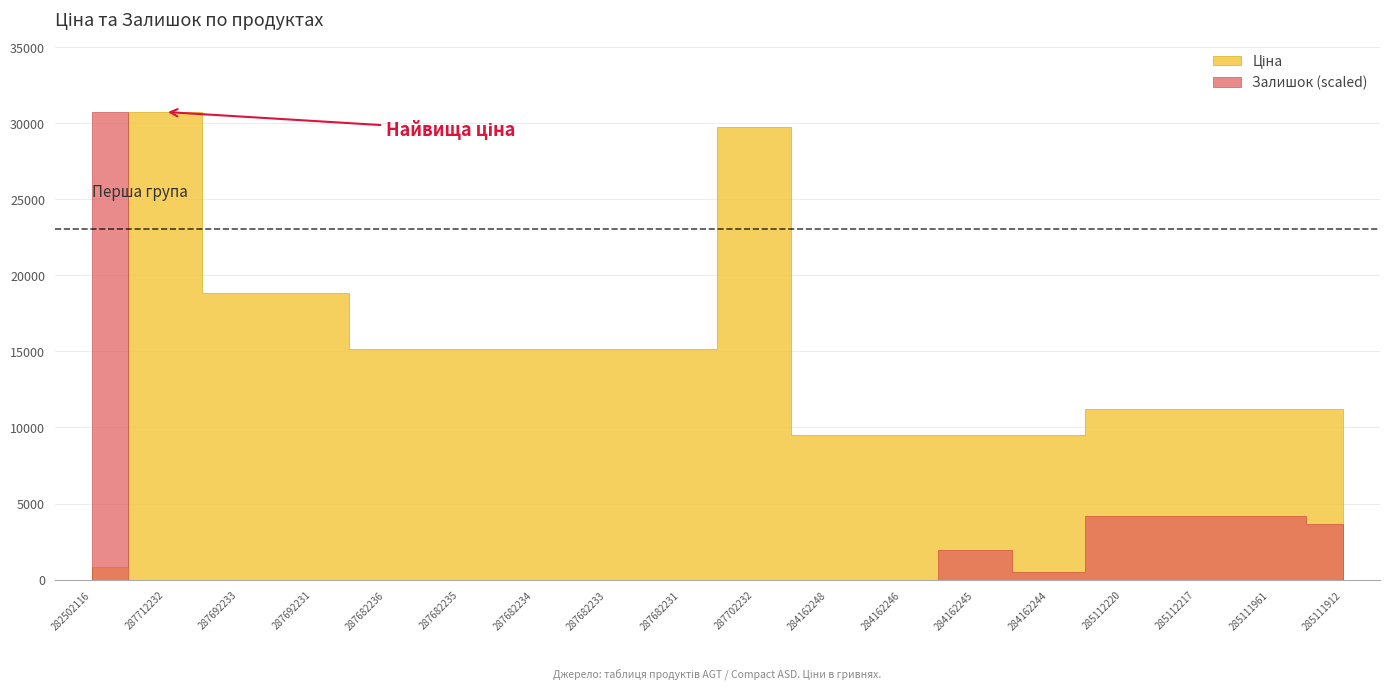

Which series has the largest total across all categories?

Ціна